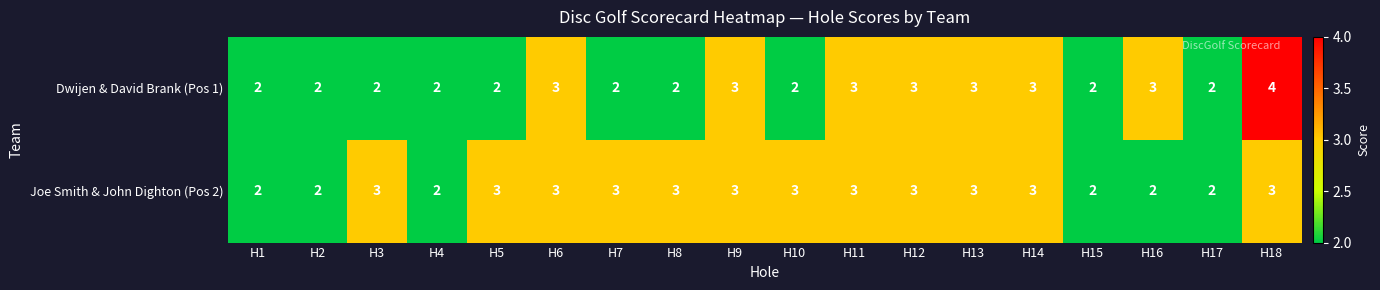

What is the sum of all Joe Smith & John Dighton (Pos 2) values?

48